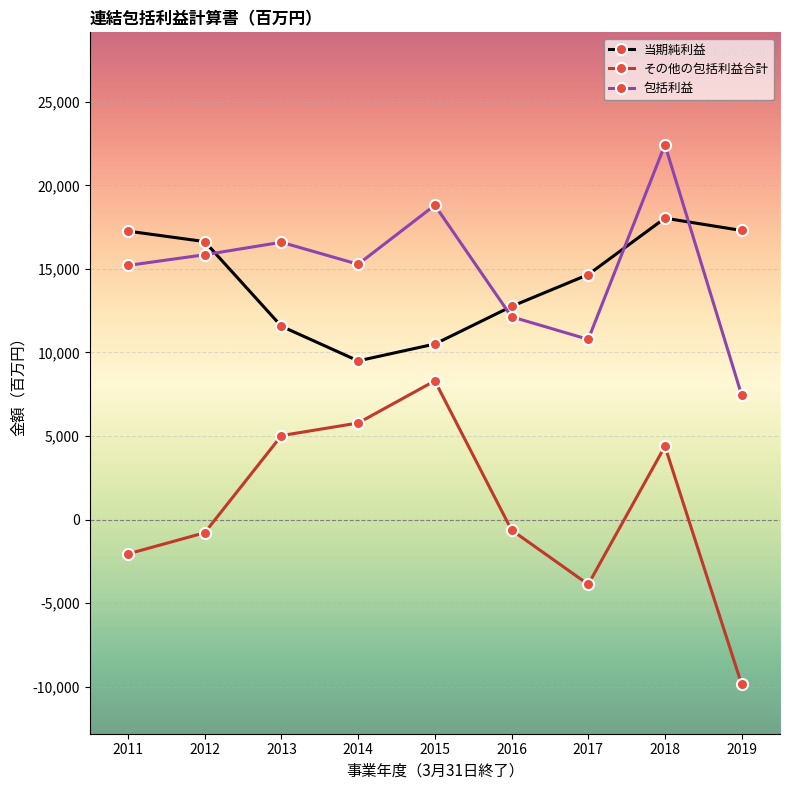

True or false: 包括利益 and その他の包括利益合計 intersect in this chart.

False